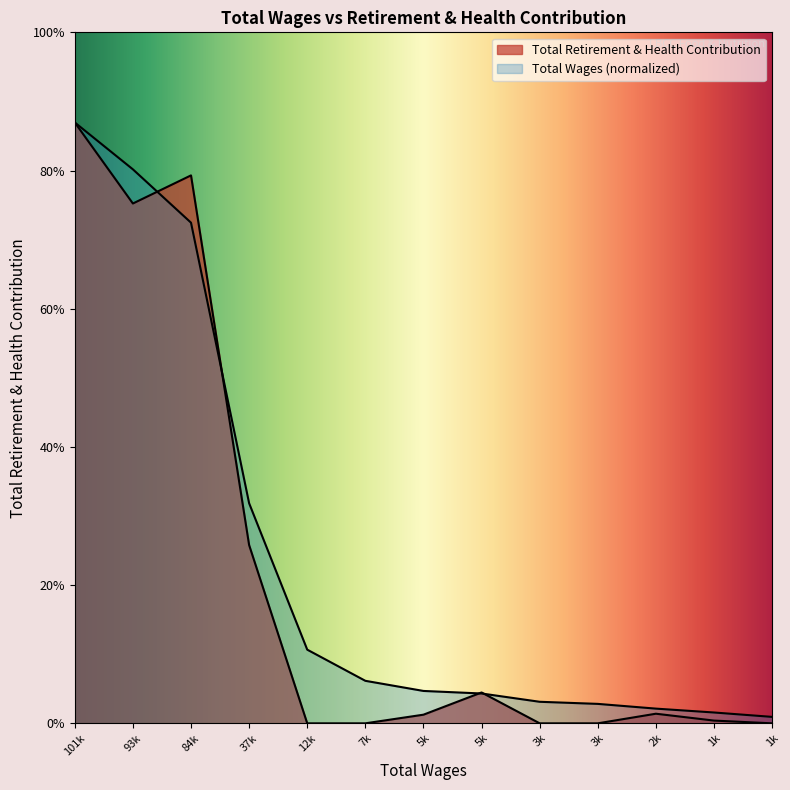

What is the spread (max minus min) of values at 93k?

2513.2